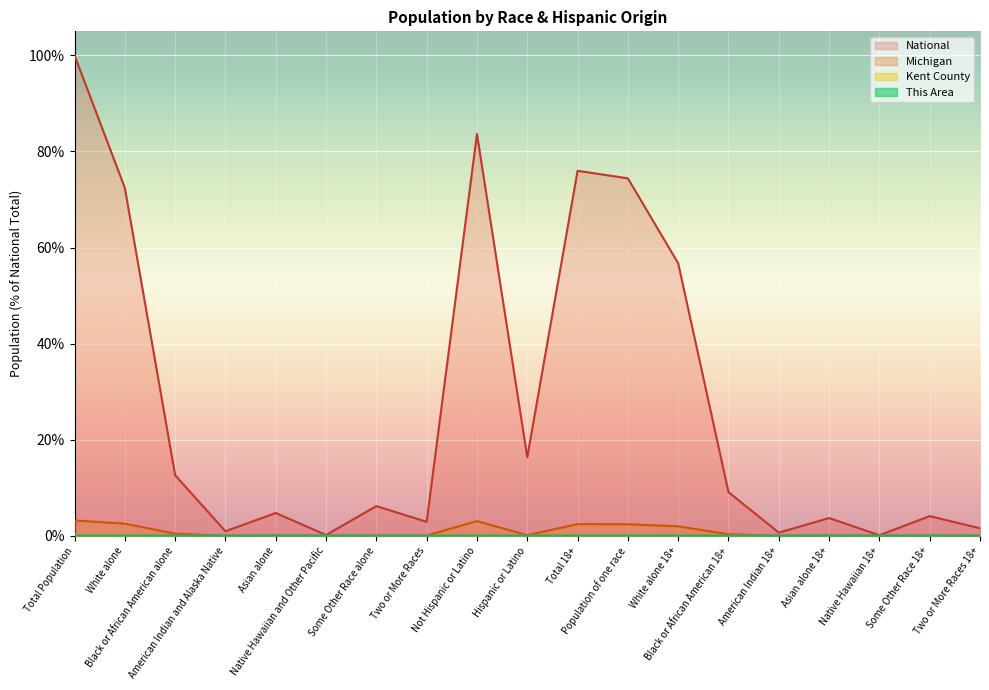

Reading left to right, list all the values displayed in this chart.

This Area: 0.0	0.0	0.0	0.0	0.0	0.0	0.0	0.0	0.0	0.0	0.0	0.0	0.0	0.0	0.0	0.0	0.0	0.0	0.0
Kent County: 0.2	0.2	0.0	0.0	0.0	0.0	0.0	0.0	0.2	0.0	0.1	0.1	0.1	0.0	0.0	0.0	0.0	0.0	0.0
Michigan: 3.2	2.5	0.5	0.0	0.1	0.0	0.0	0.1	3.1	0.1	2.4	2.4	2.0	0.3	0.0	0.1	0.0	0.0	0.0
National: 100.0	72.4	12.6	0.9	4.8	0.2	6.2	2.9	83.7	16.3	76.0	74.4	56.7	9.1	0.7	3.7	0.1	4.1	1.6